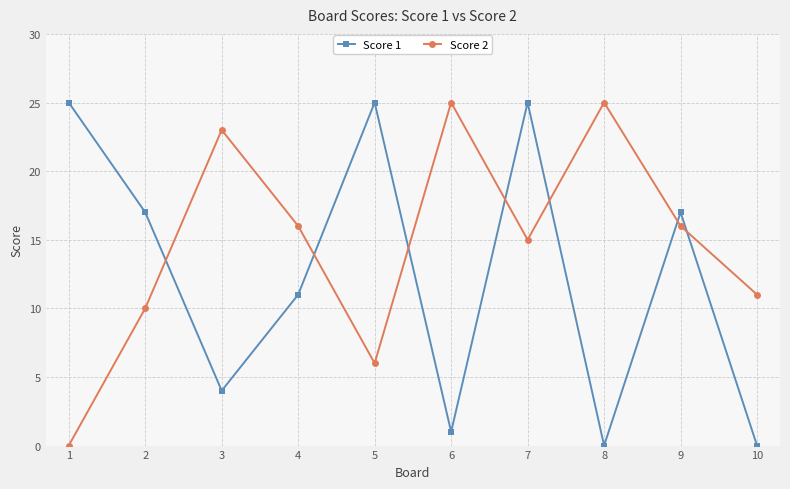

Is the value of Score 1 at 8 greater than the value of Score 2 at 4?

No